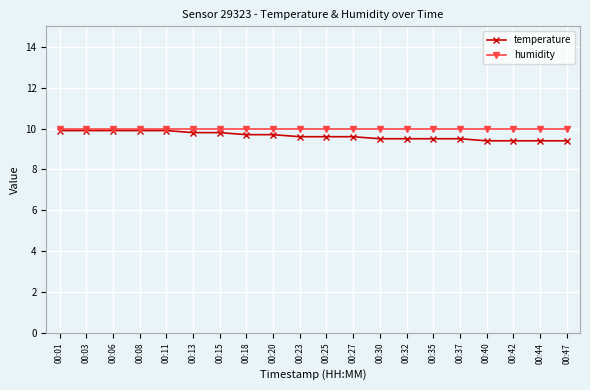

True or false: humidity has a value of 5.7 at 00:27.

False